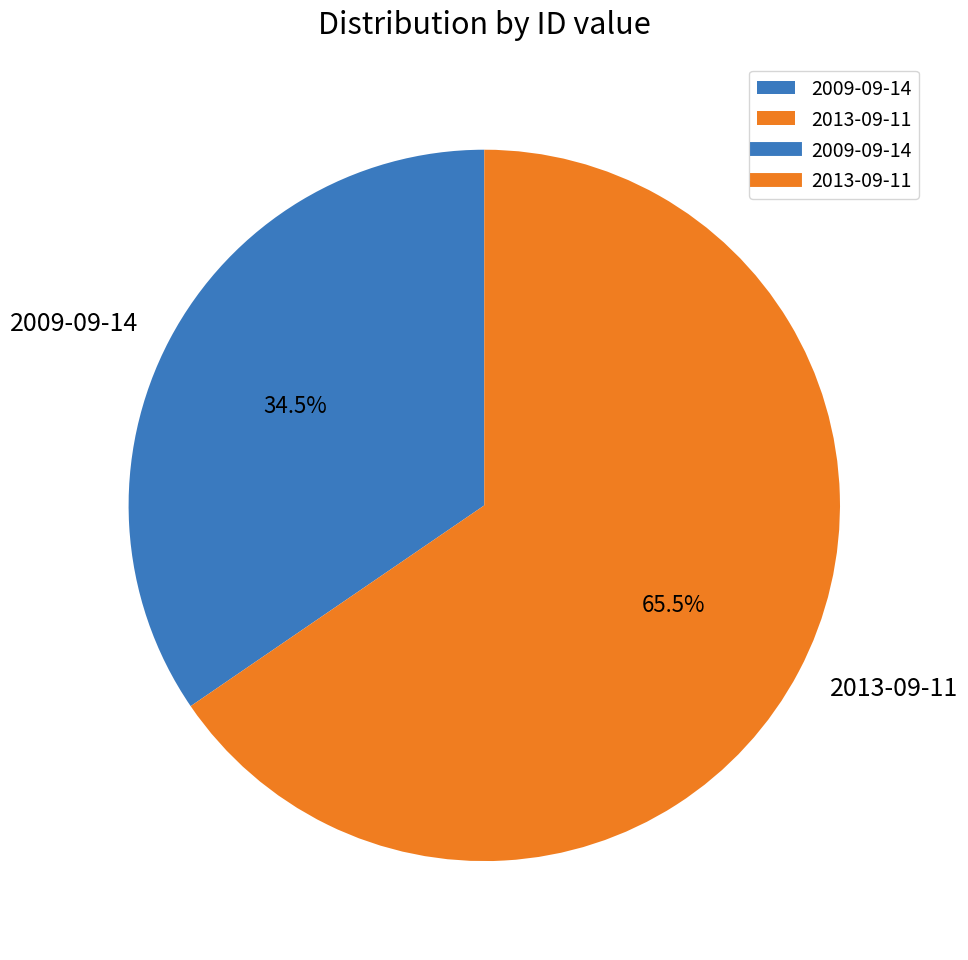

What is the ratio of the value at 2013-09-11 to the value at 2009-09-14?

1.9